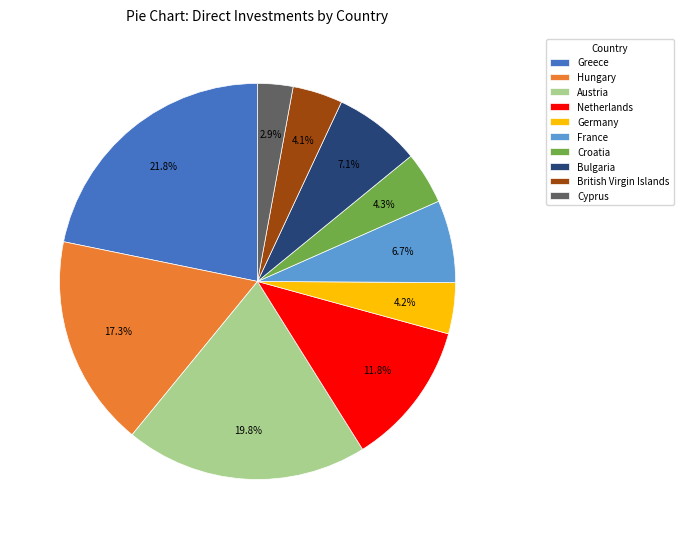

Approximately how many times larger is the value at Hungary compared to Germany?

4.1